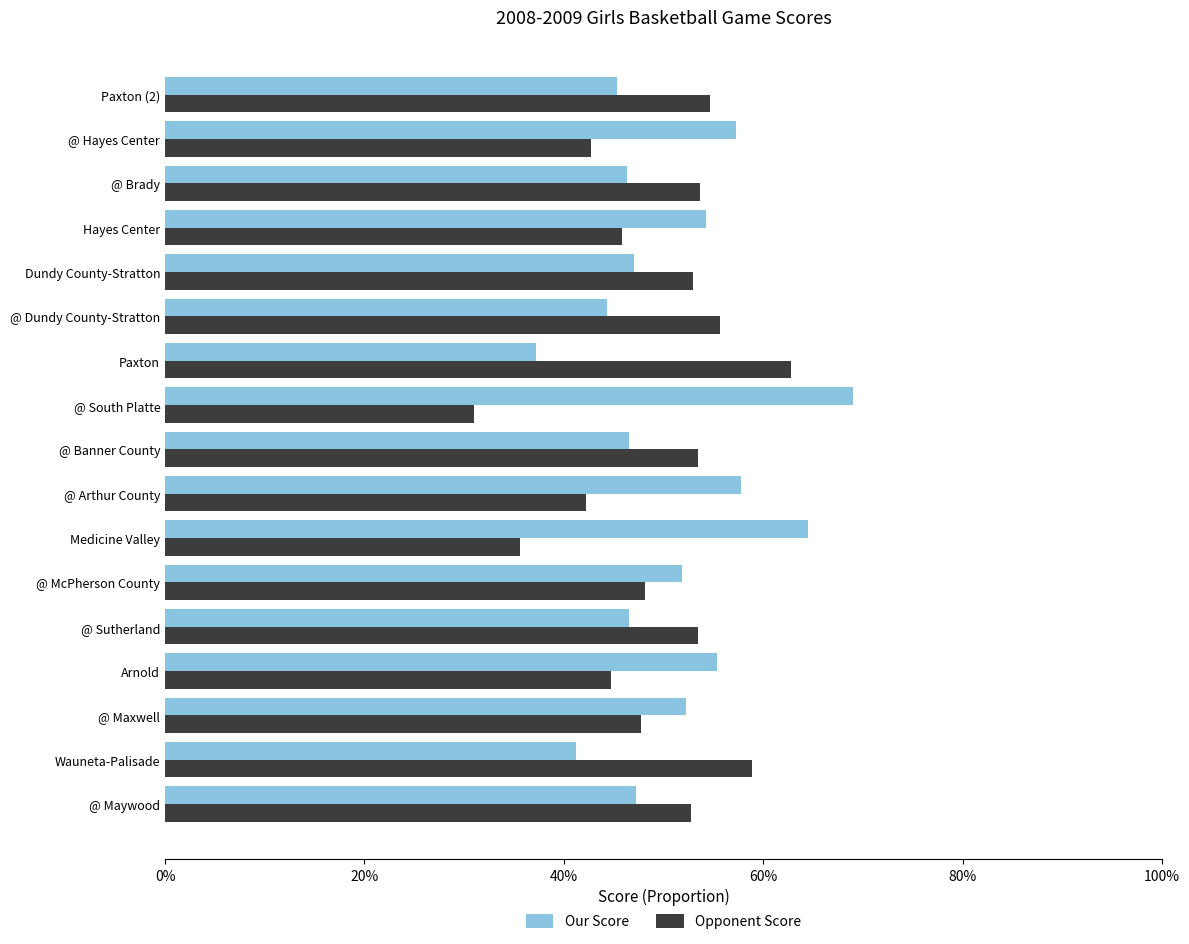

Reading left to right, what are all the values shown in this chart?

Our Score: 0.5	0.4	0.5	0.6	0.5	0.5	0.6	0.6	0.5	0.7	0.4	0.4	0.5	0.5	0.5	0.6	0.5
Opponent Score: 0.5	0.6	0.5	0.4	0.5	0.5	0.4	0.4	0.5	0.3	0.6	0.6	0.5	0.5	0.5	0.4	0.5